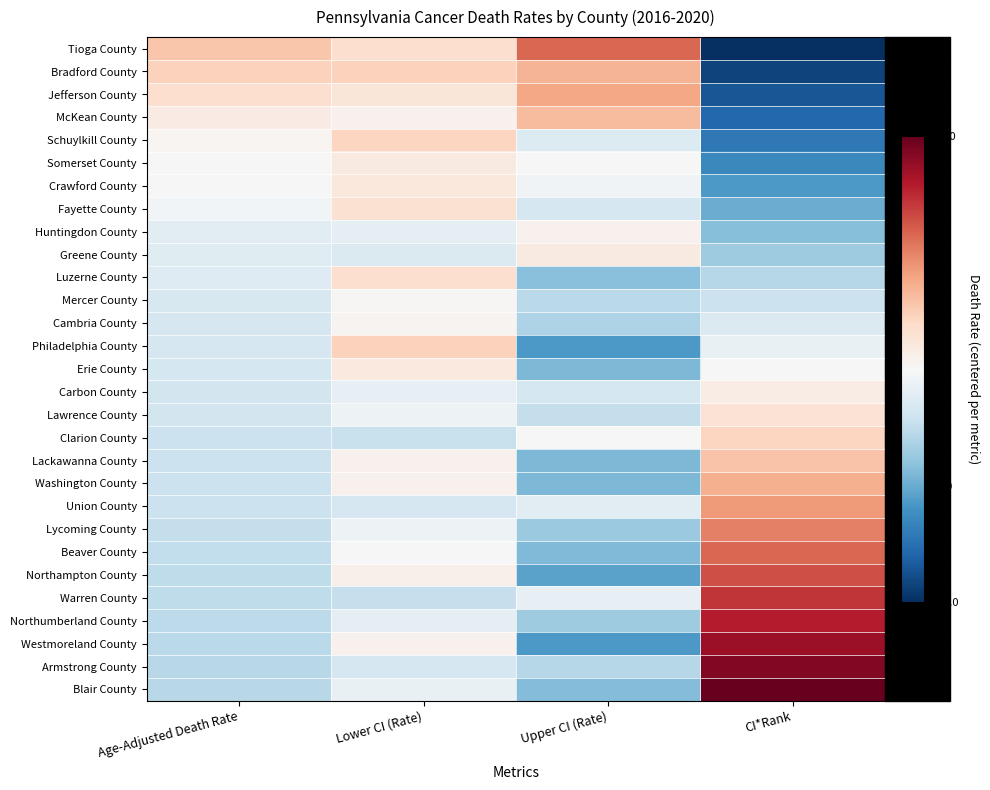

List the series in order of their peak value, highest first.

Blair County, Armstrong County, Westmoreland County, Northumberland County, Warren County, Northampton County, Tioga County, Beaver County, Lycoming County, Union County, Jefferson County, Washington County, Bradford County, McKean County, Lackawanna County, Philadelphia County, Schuylkill County, Clarion County, Luzerne County, Fayette County, Lawrence County, Crawford County, Erie County, Somerset County, Greene County, Carbon County, Huntingdon County, Cambria County, Mercer County